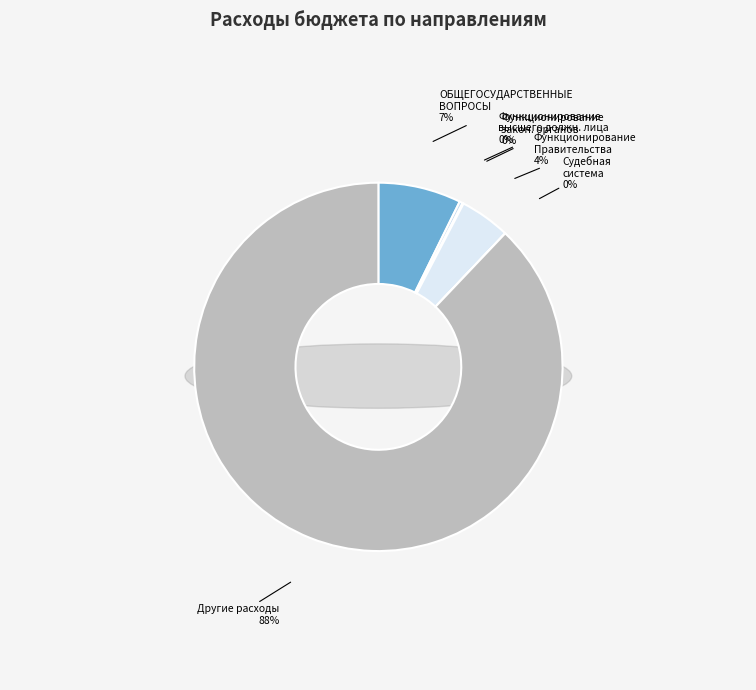

What portion of the pie excludes Другие расходы?

12.1%